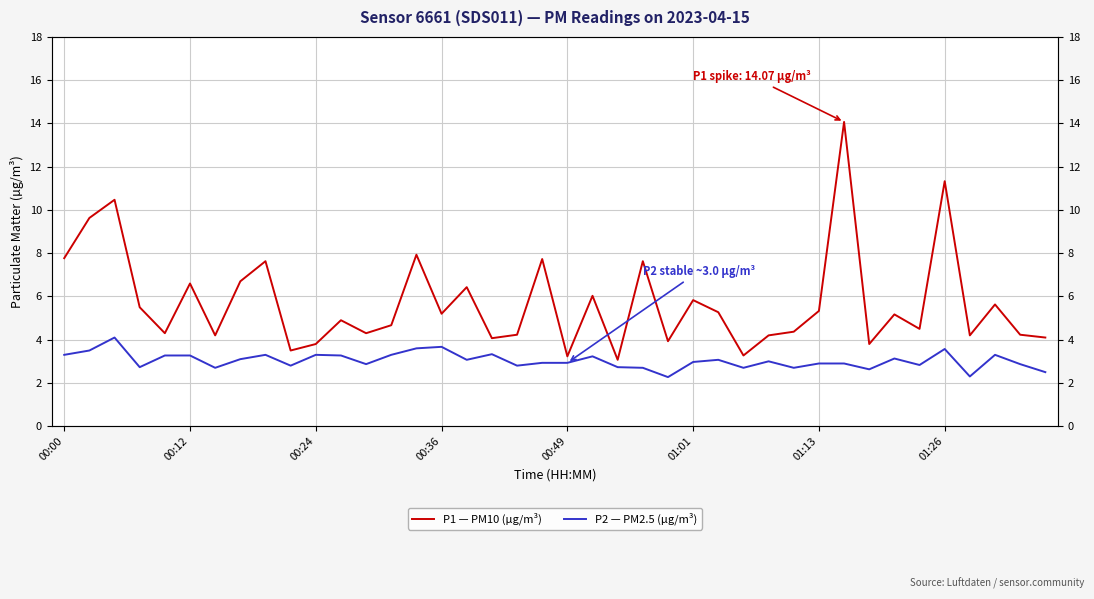

What is the sum of the P1 — PM10 (µg/m³) values at 12 and 24?

8.2